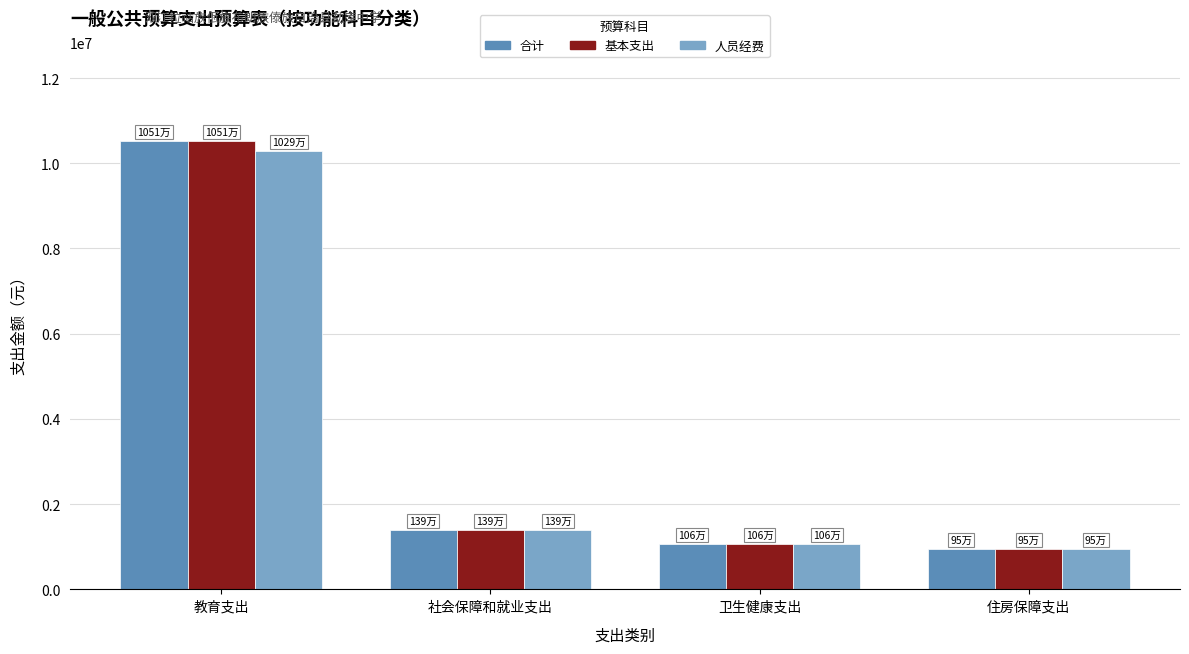

How many bars are there in total?

12